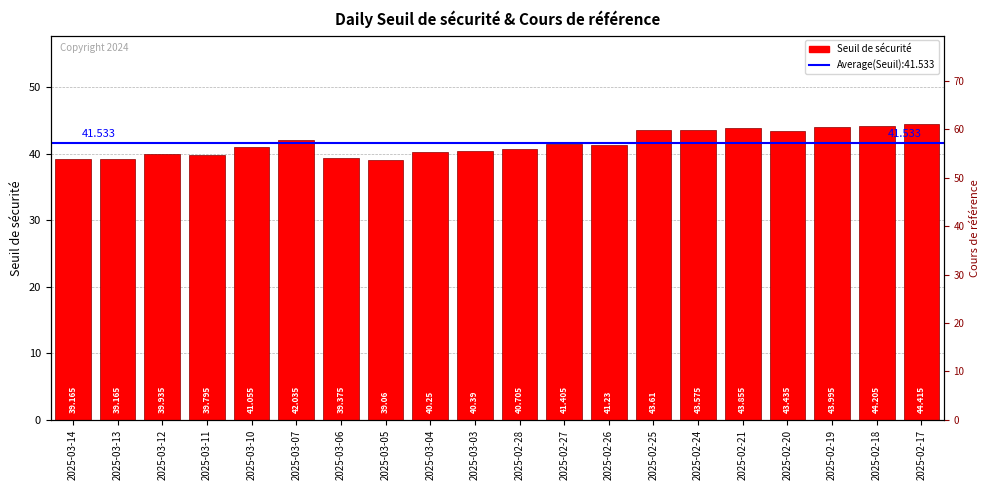

What is the minimum value for Seuil de sécurité?

39.1